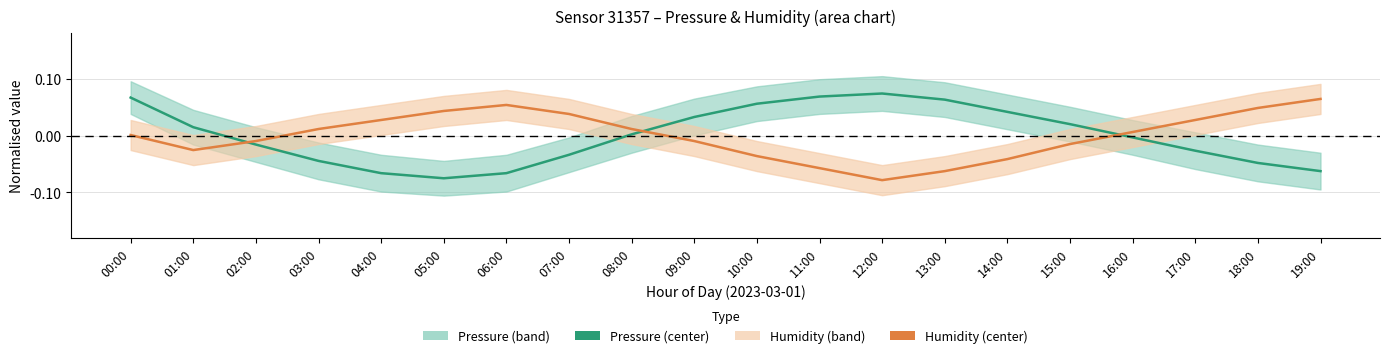

List the series in order of their overall mean, lowest first.

Humidity, Pressure